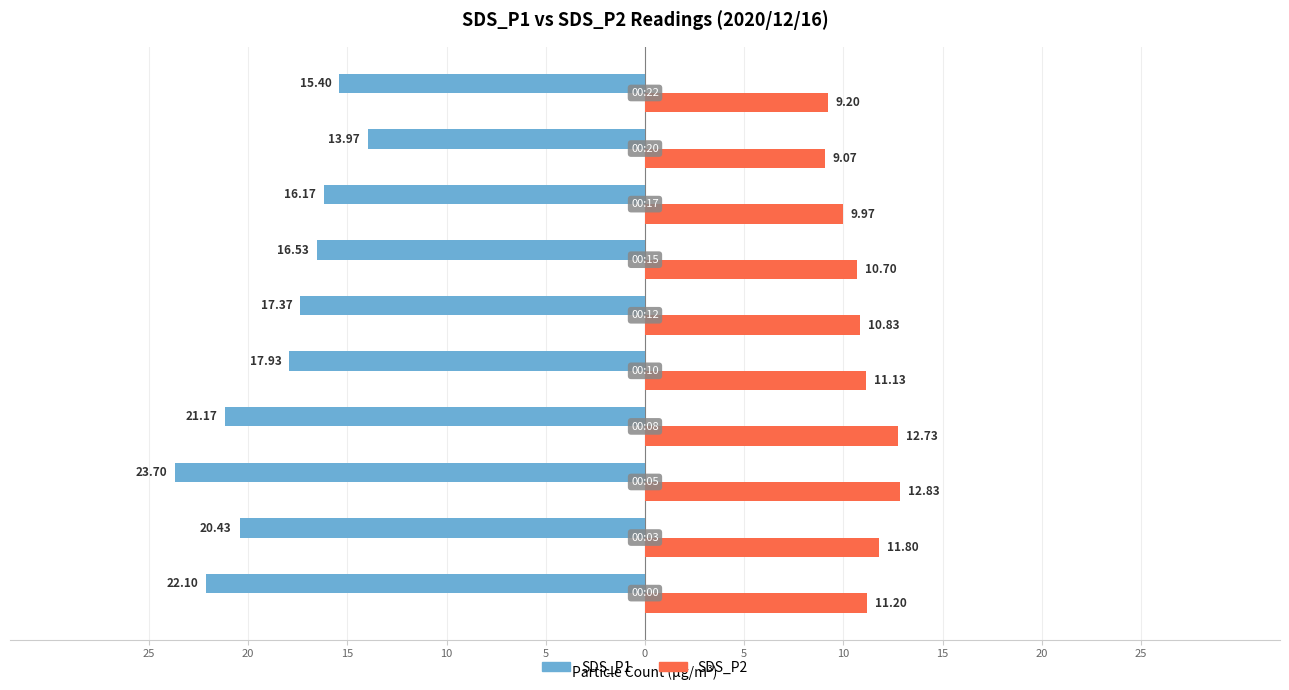

List the series in order of their overall mean, lowest first.

SDS_P2, SDS_P1